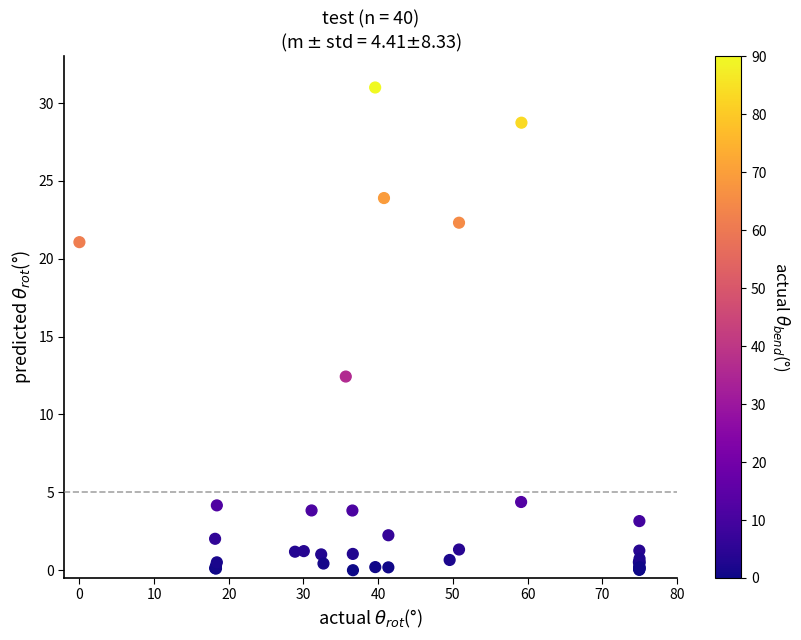

What Y value in the scatter plot is closest to 15?

12.4